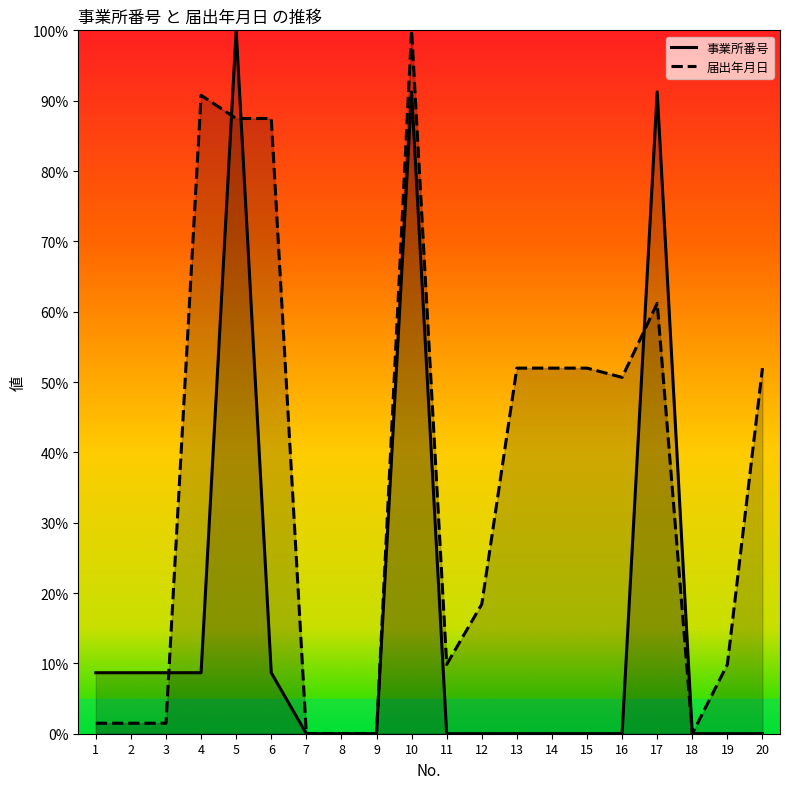

True or false: 事業所番号 has a value of 0.0 at 7.

True